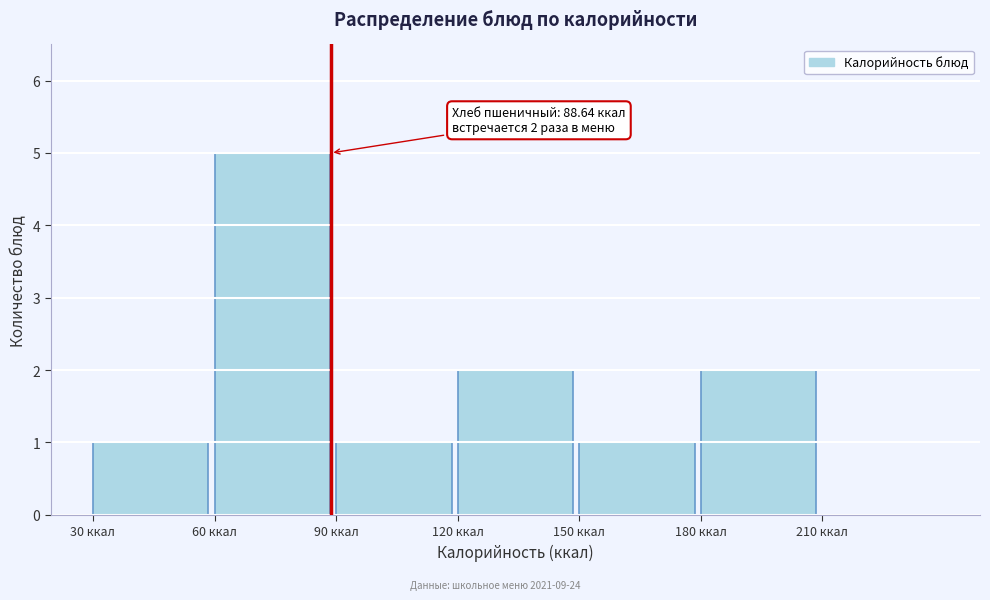

Which range on the x-axis has the tallest bar?

60 to 90